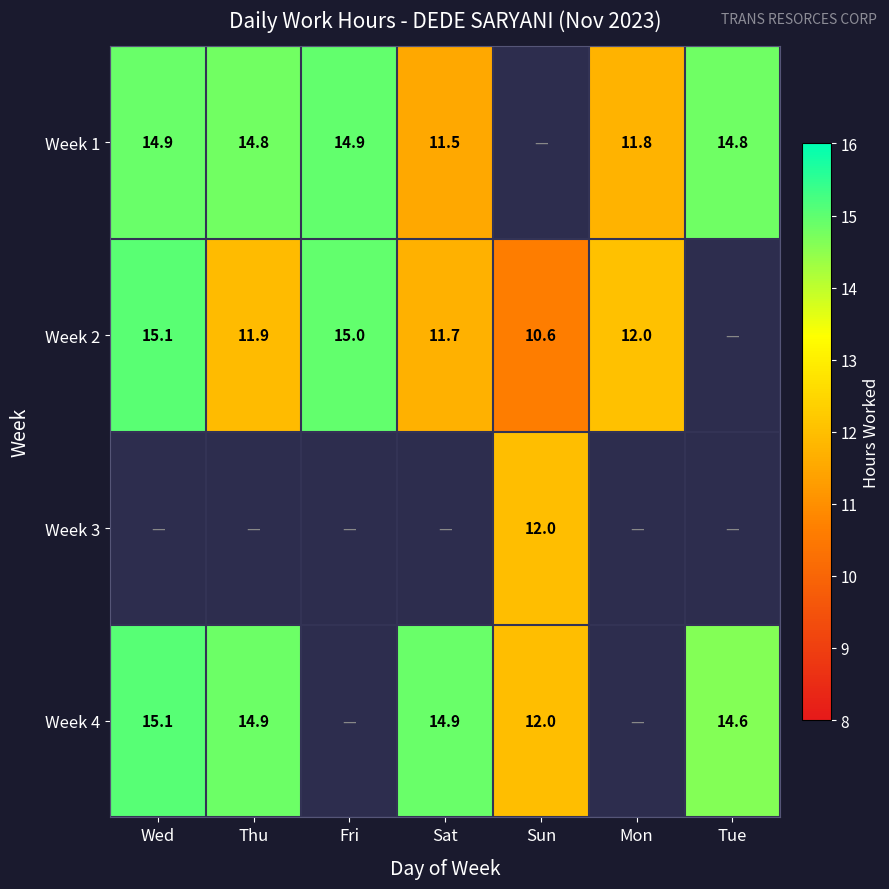

Is the value of Week 1 at Tue greater than the value of Week 2 at Mon?

Yes